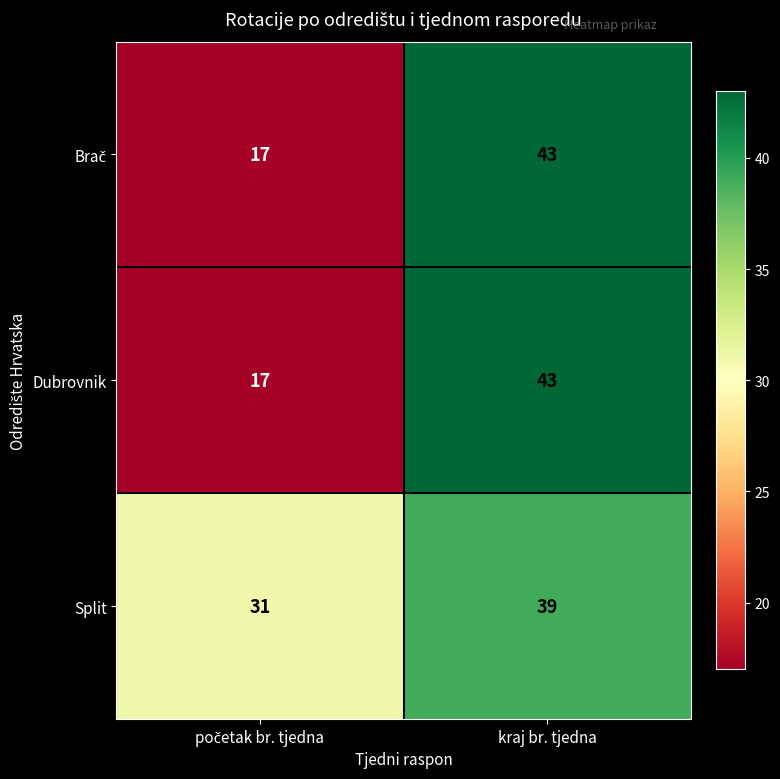

The value of Split at kraj br. tjedna is 20. True or false?

False